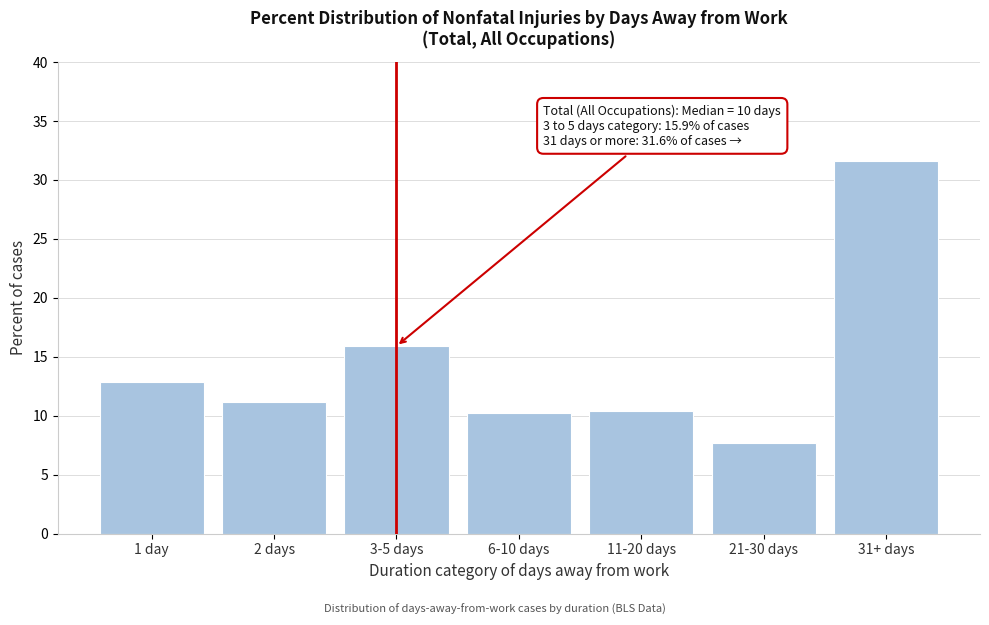

Reading right to left, transcribe all the data shown in this chart.

31+ days=31.6	21-30 days=7.7	11-20 days=10.4	6-10 days=10.2	3-5 days=15.9	2 days=11.2	1 day=12.9